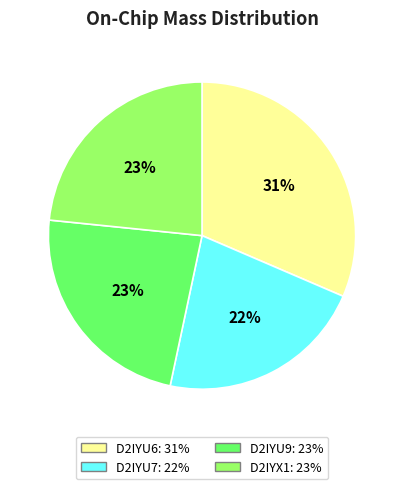

Is it true that D2IYU6 is 40% of the pie?

False